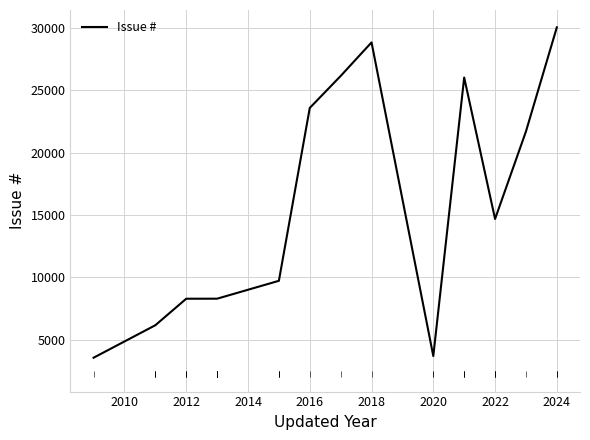

What is the minimum value shown in the chart?

3575.0